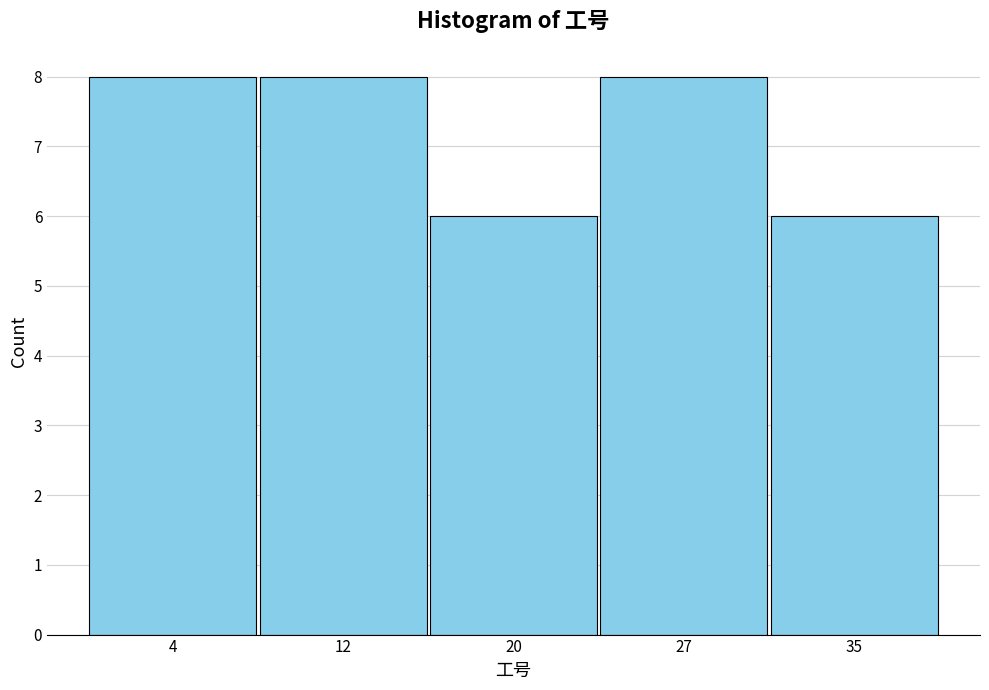

Reading left to right, extract all data points from this chart.

4=8	12=8	20=6	27=8	35=6